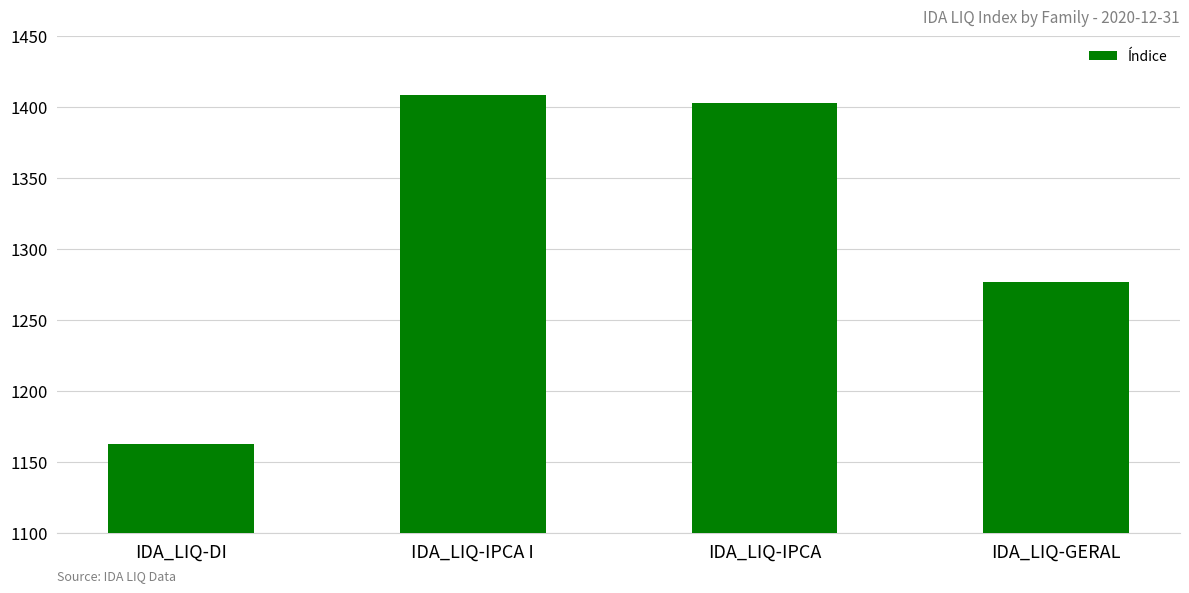

What is the change in value from IDA_LIQ-DI to IDA_LIQ-GERAL?

+114.7